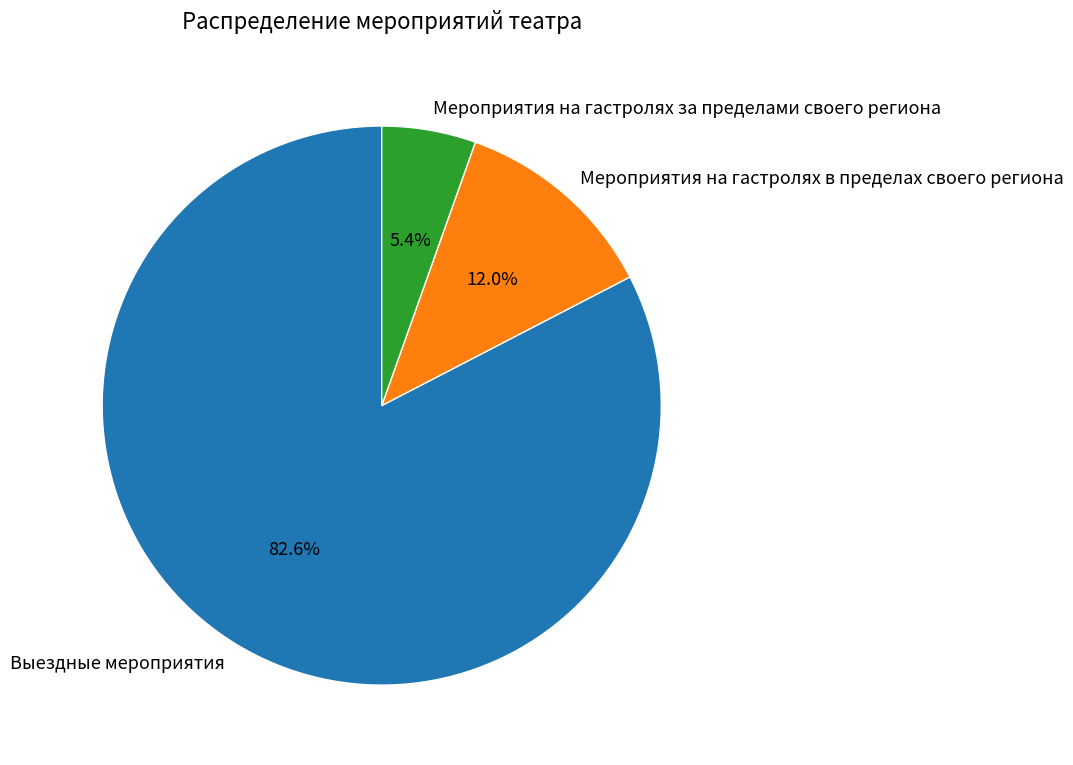

How many slices are in this pie chart?

3